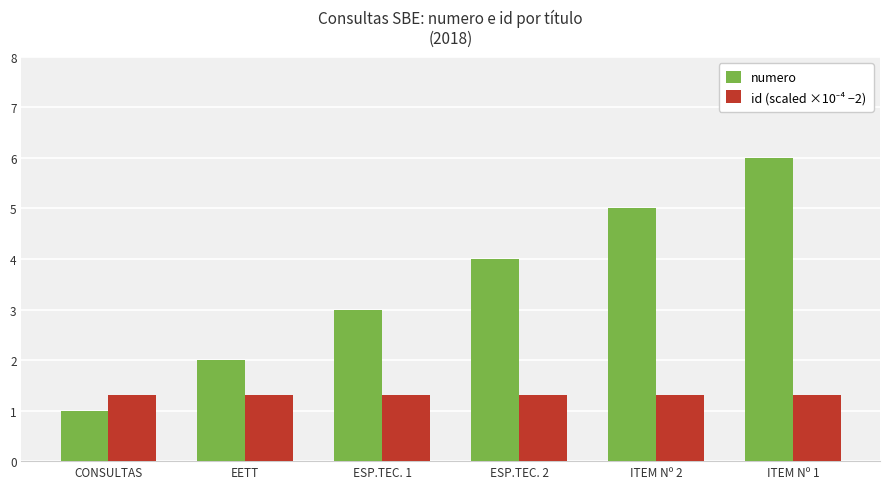

What is the average value of the numero series?

3.5